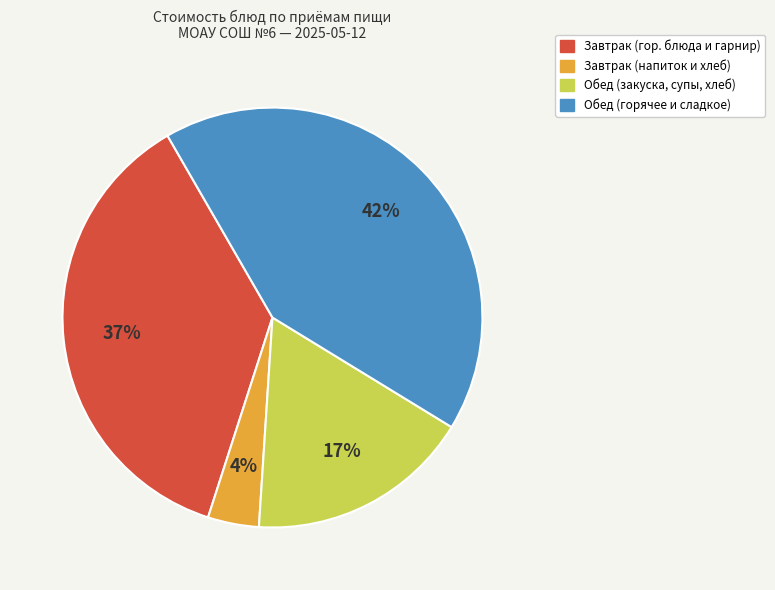

To the nearest percent, what is the average slice percentage?

25%